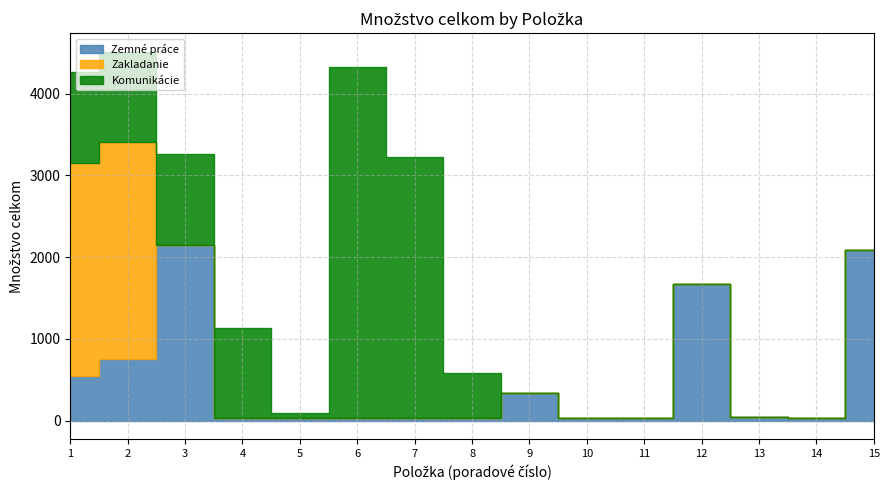

What is the difference between the highest and lowest values at 6?

4300.0